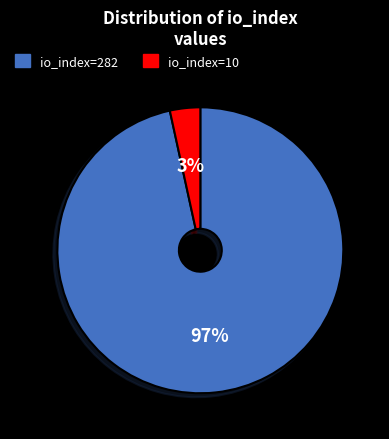

Is io_index=10 the majority of the pie?

No